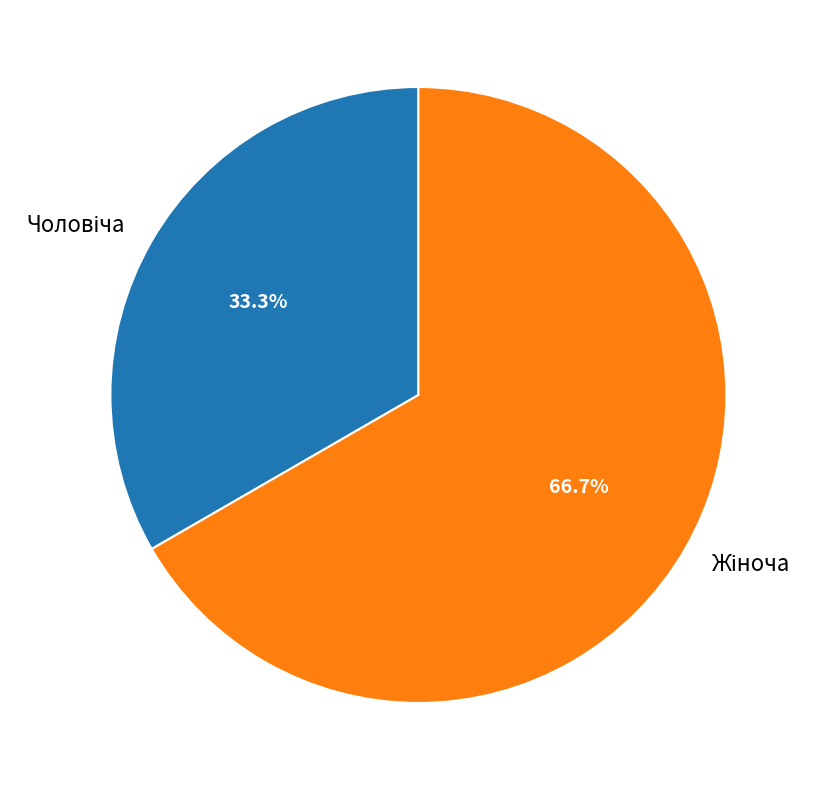

How many segments does this pie chart have?

2